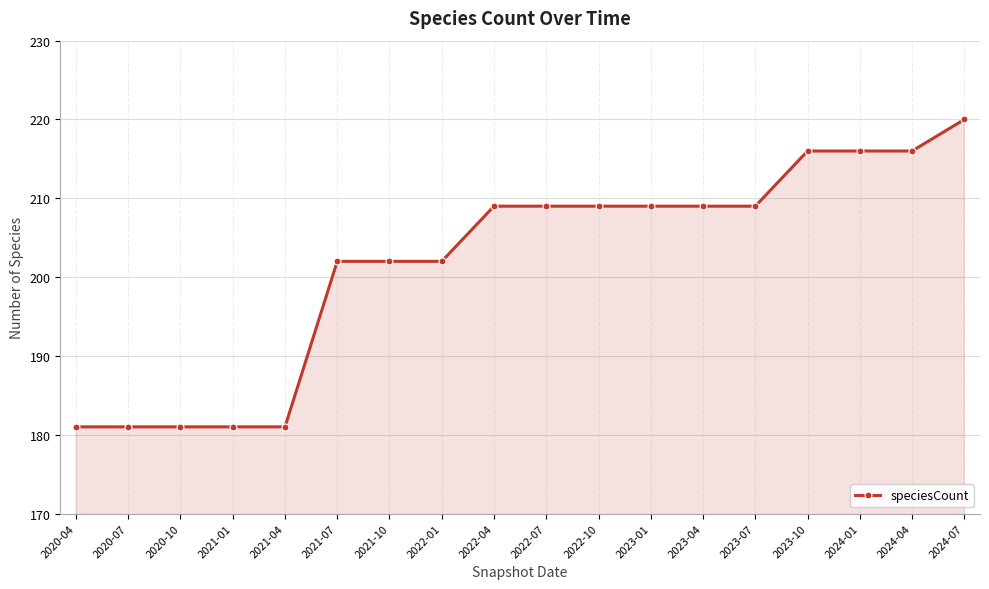

How many lines are shown in the chart?

1